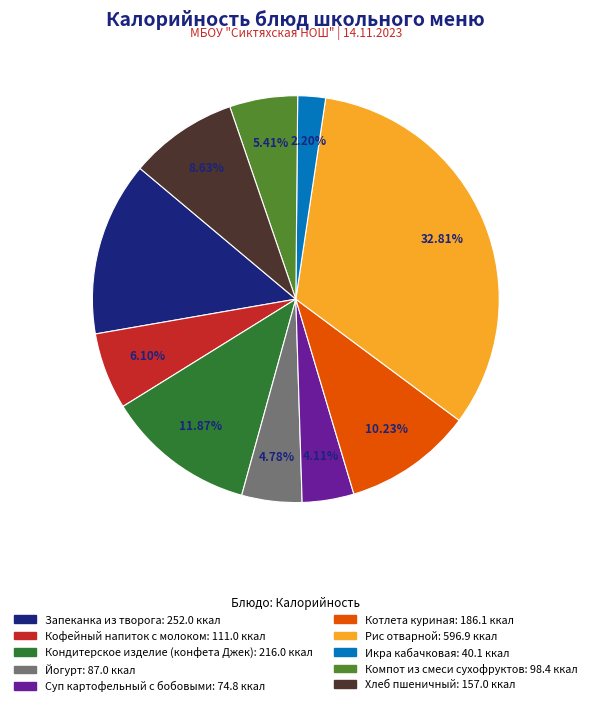

True or false: Хлеб пшеничный accounts for 9% of the total.

True